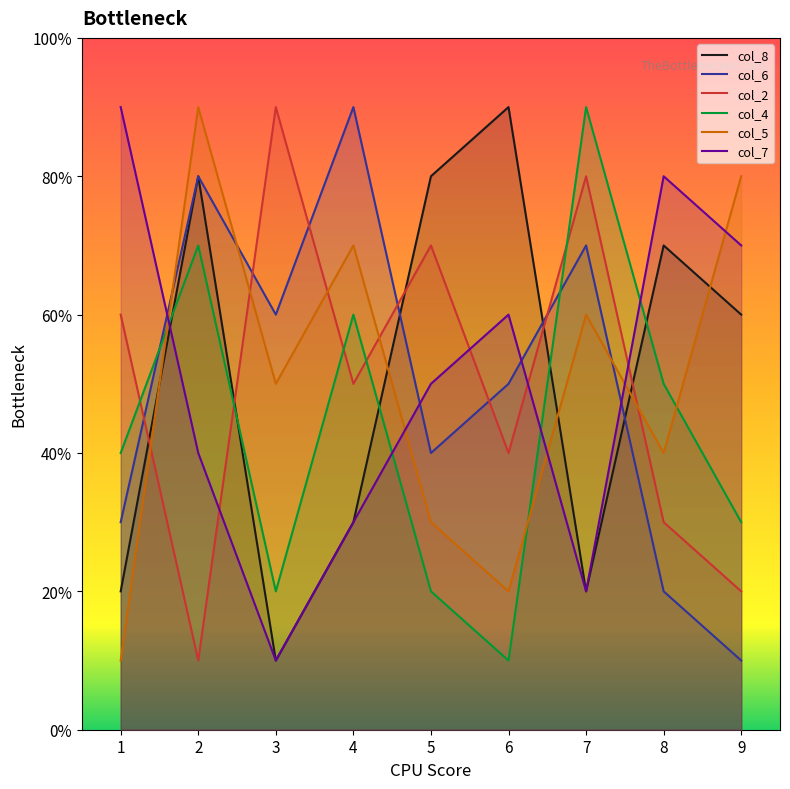

Which label corresponds to the smallest value in the chart?

3